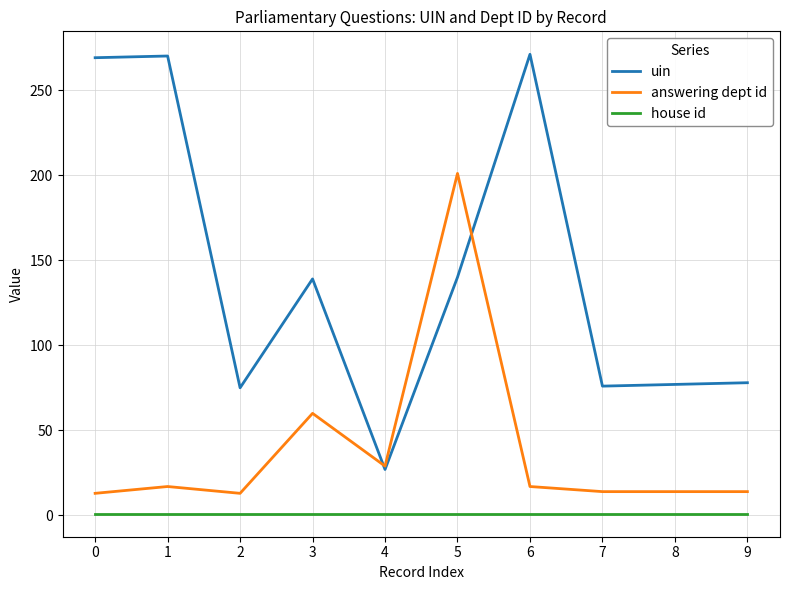

At which category is the sum across all series the highest?

5